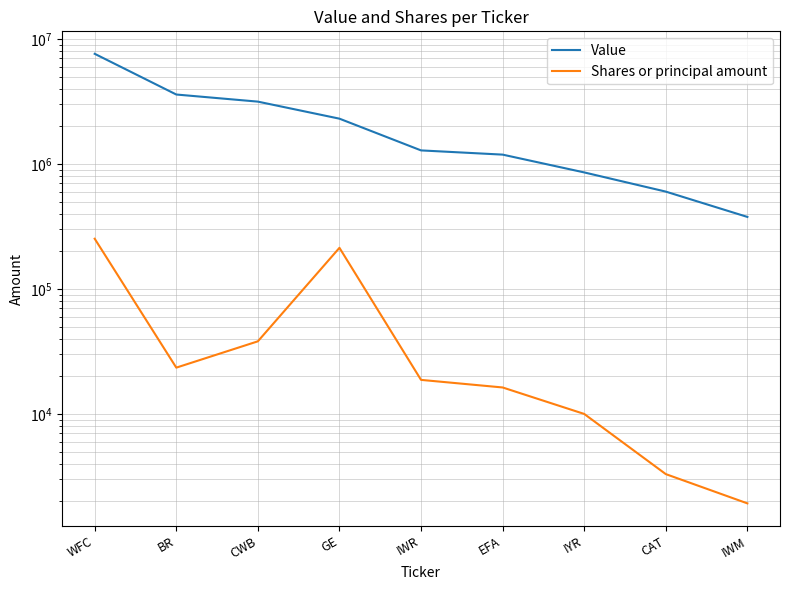

What position from the left is CWB?

3